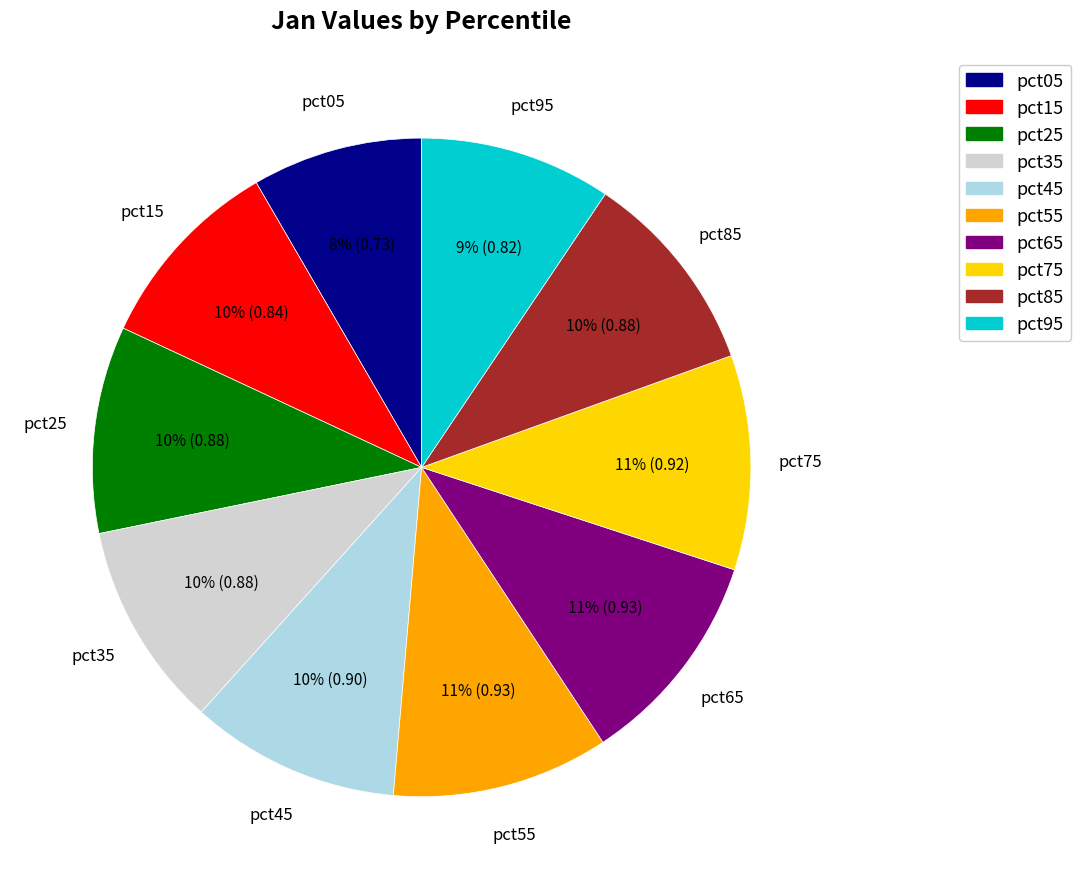

The pct65 slice represents 25% of the pie. True or false?

False